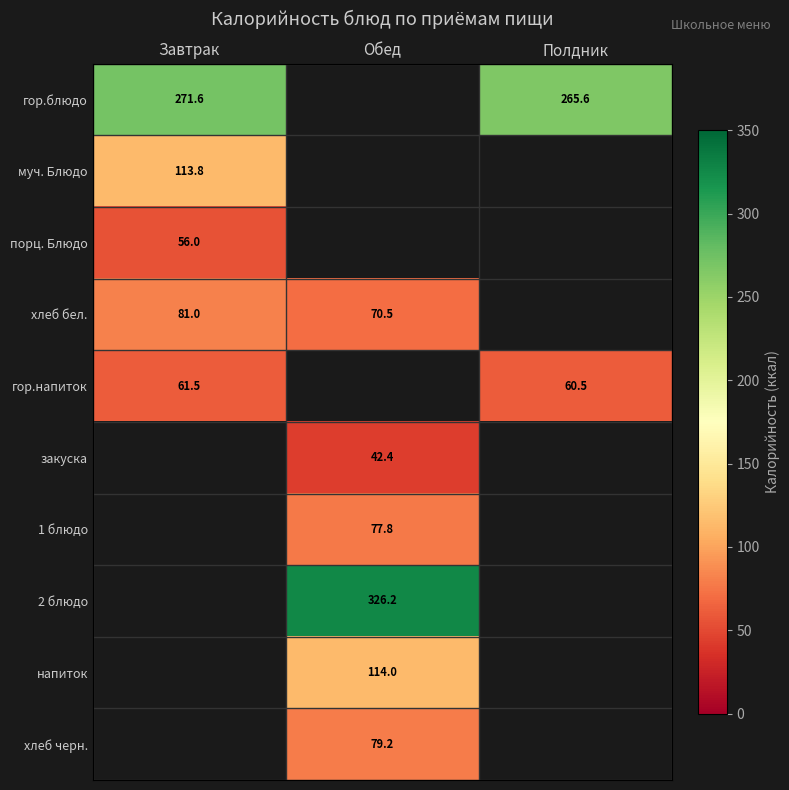

Which label corresponds to the largest value in the chart?

Обед